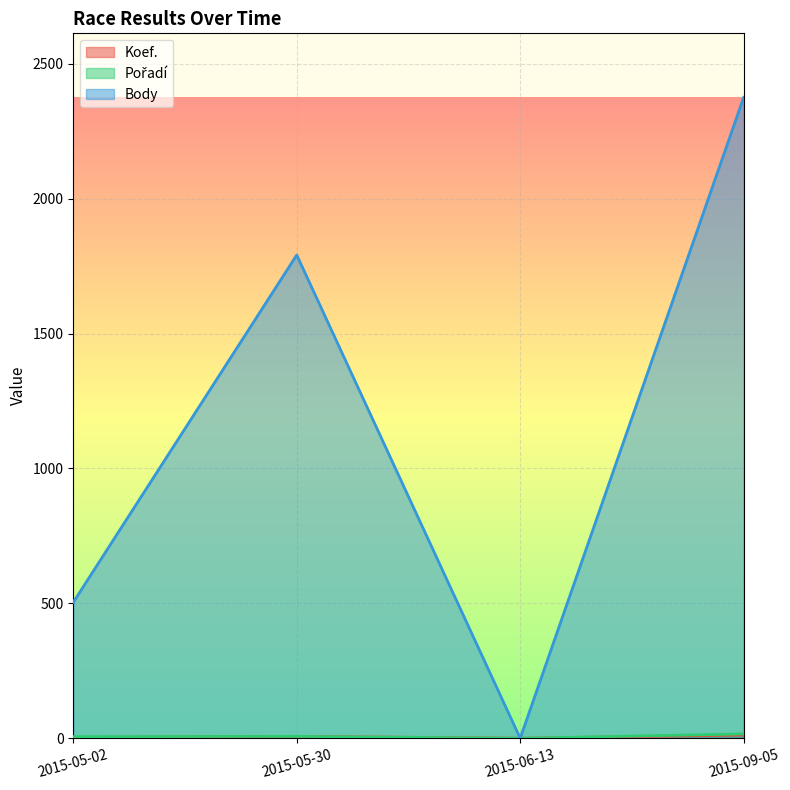

How many positive values does the Body series have?

3